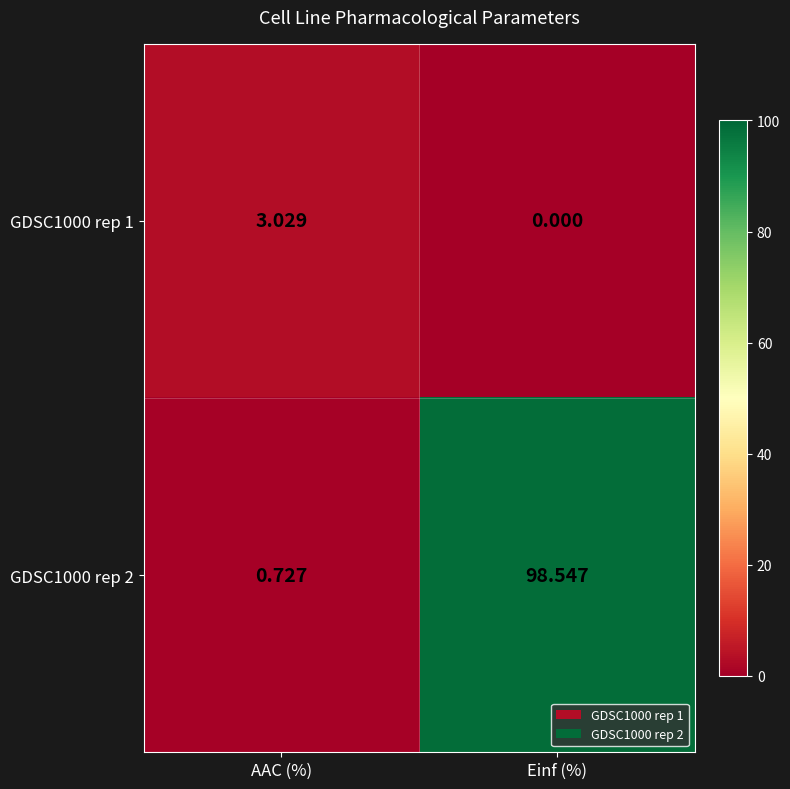

At which category is the sum across all series the highest?

Einf (%)